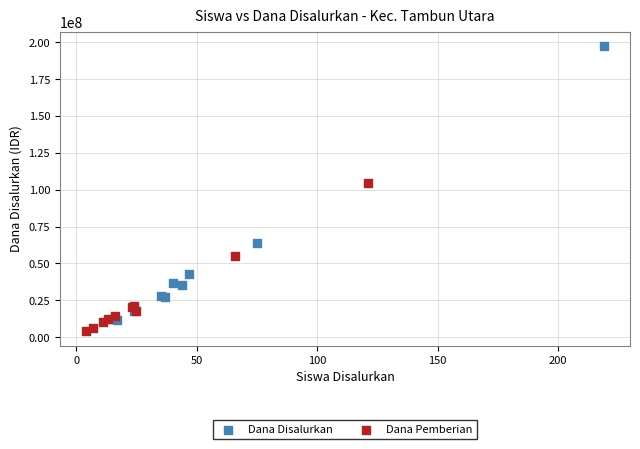

Which series contains the lowest Y value?

Dana Pemberian